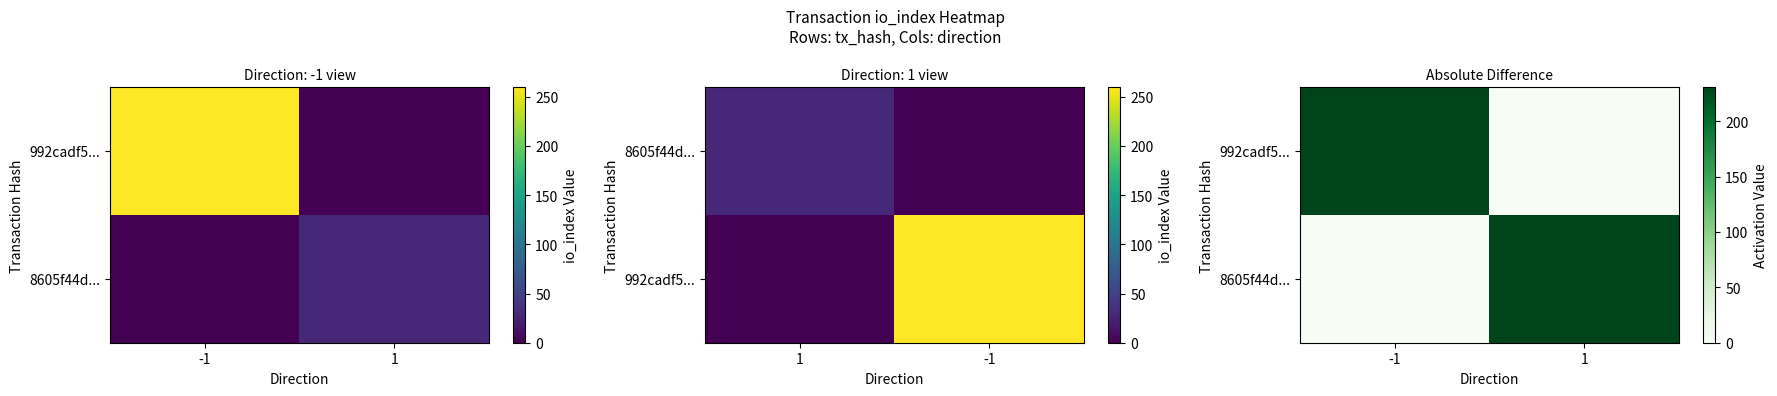

Which category has the highest value across all series?

-1